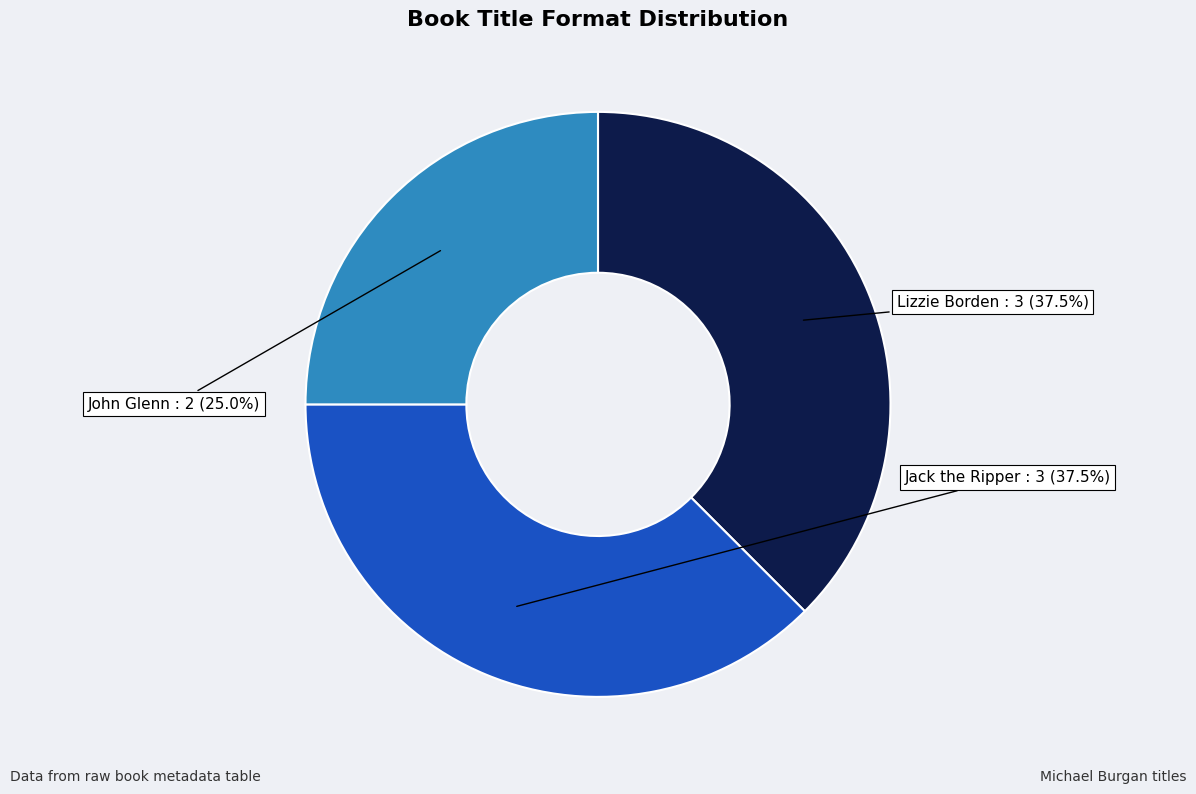

Is there any slice that represents more than half of the pie?

No